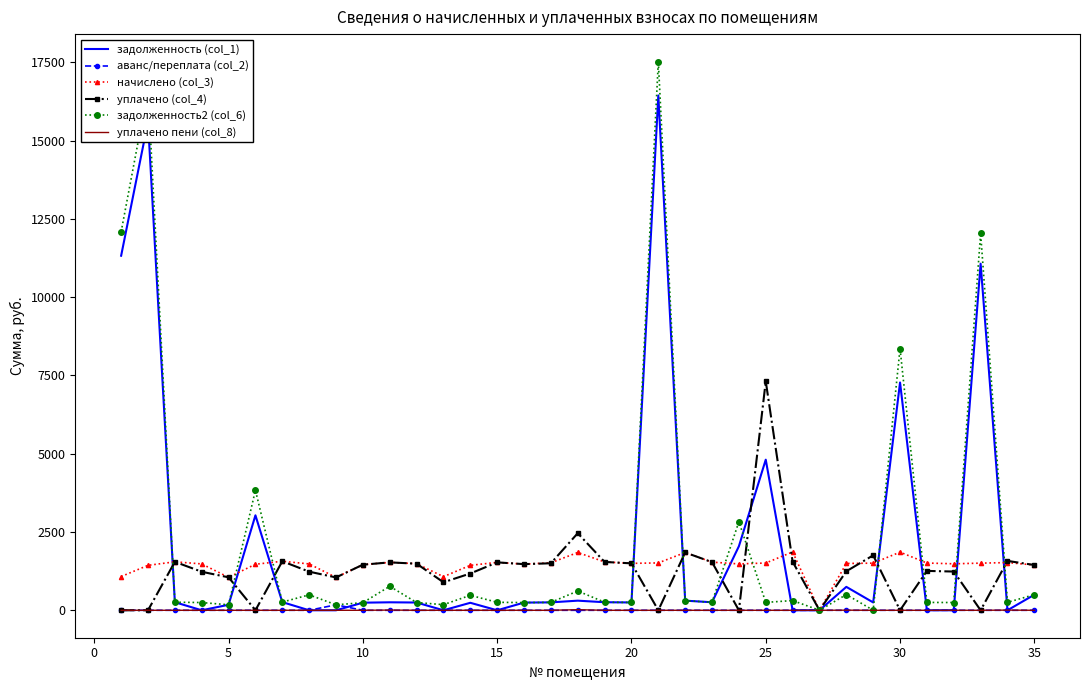

Which series has the widest spread of values?

задолженность2 (col_6)